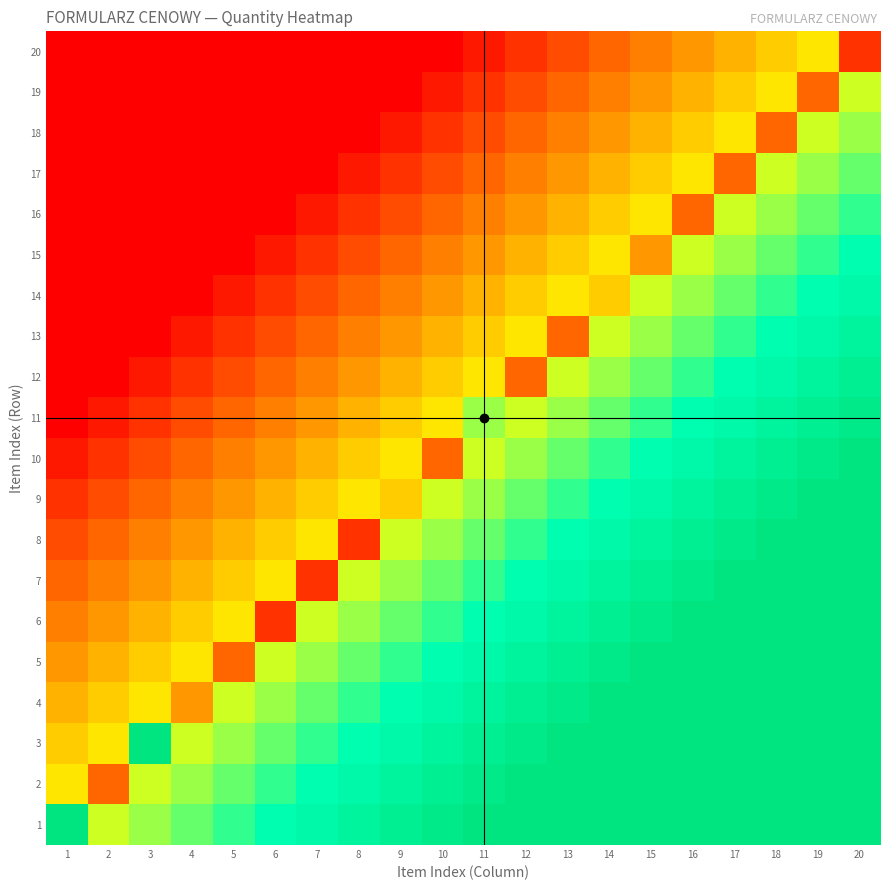

Rank the series by their maximum value, from highest to lowest.

1, 2, 3, 4, 5, 6, 7, 8, 9, 10, 11, 12, 13, 14, 15, 16, 17, 18, 19, 20